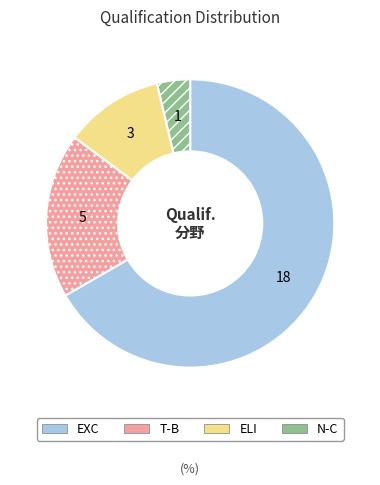

Is T-B the majority of the pie?

No